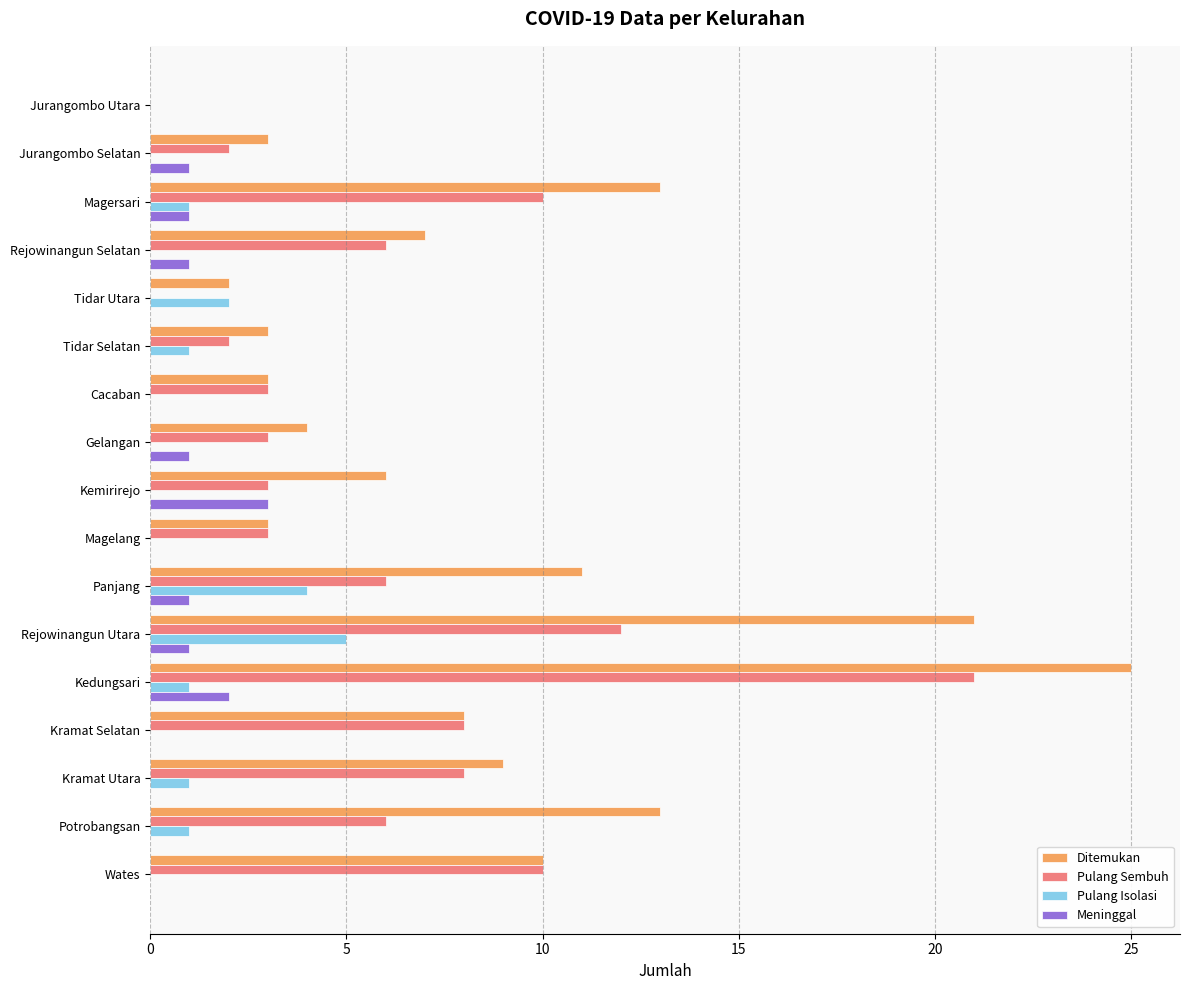

How many series are shown in this chart?

4